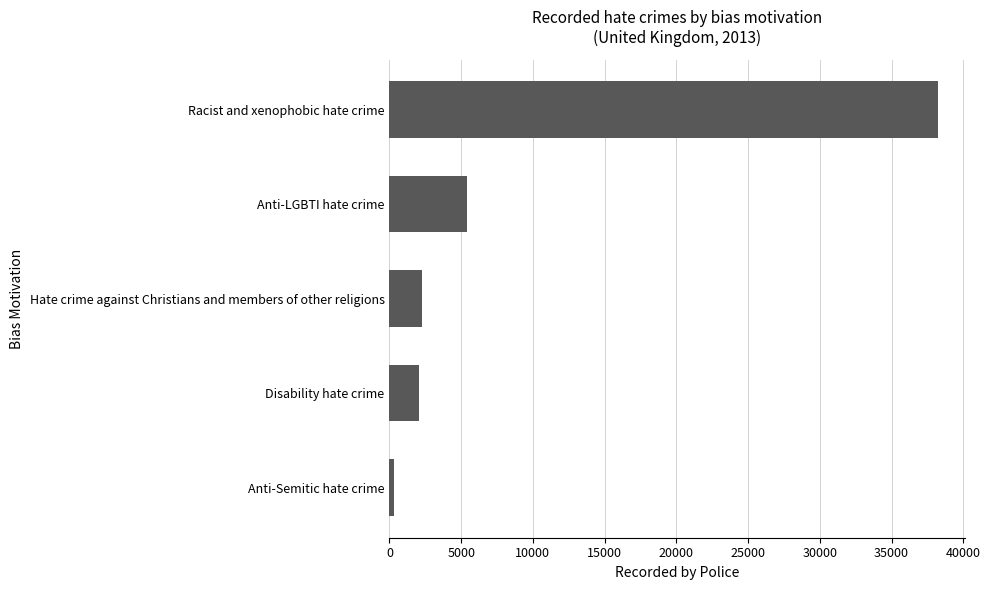

Is it true that the value at Anti-LGBTI hate crime is 1199?

False